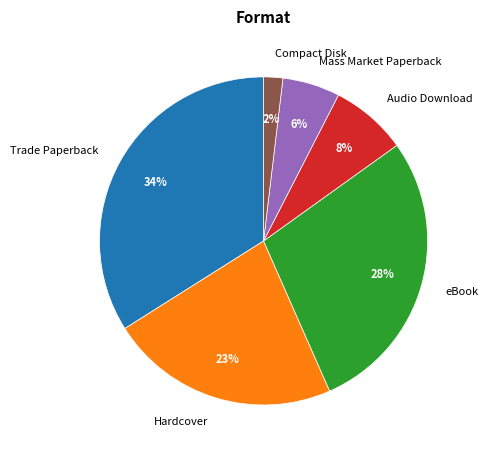

Does Audio Download account for over 50% of the chart?

No